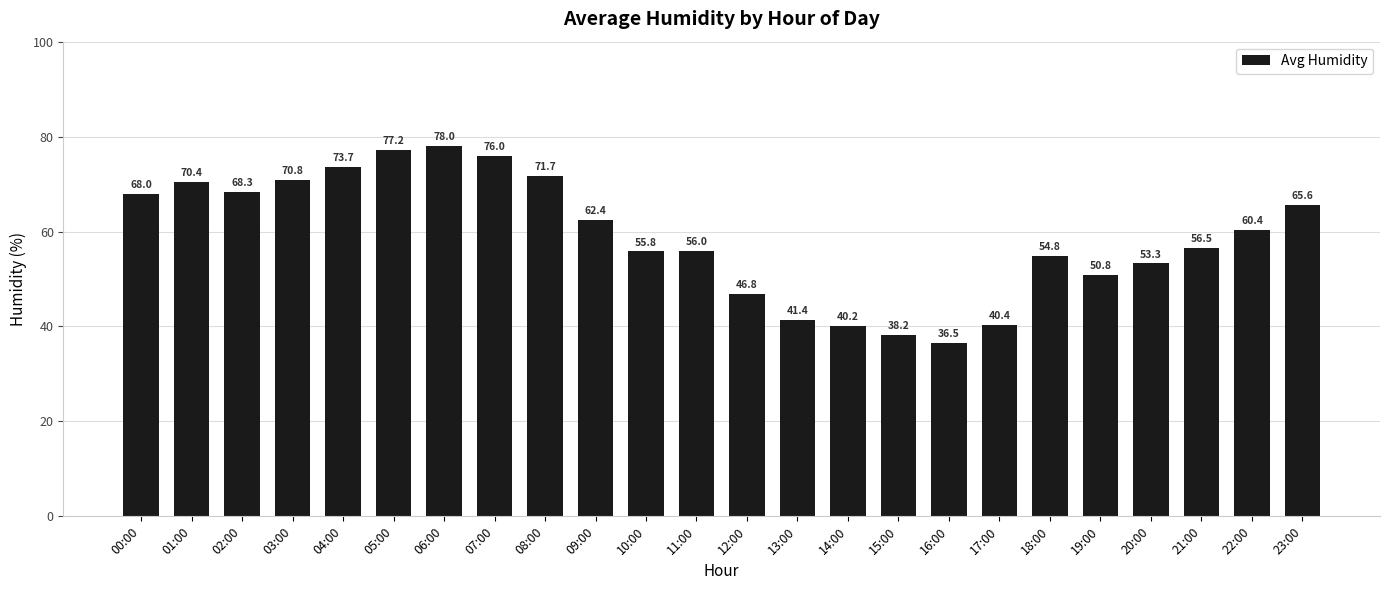

Which has a higher value, 07:00 or 03:00?

07:00